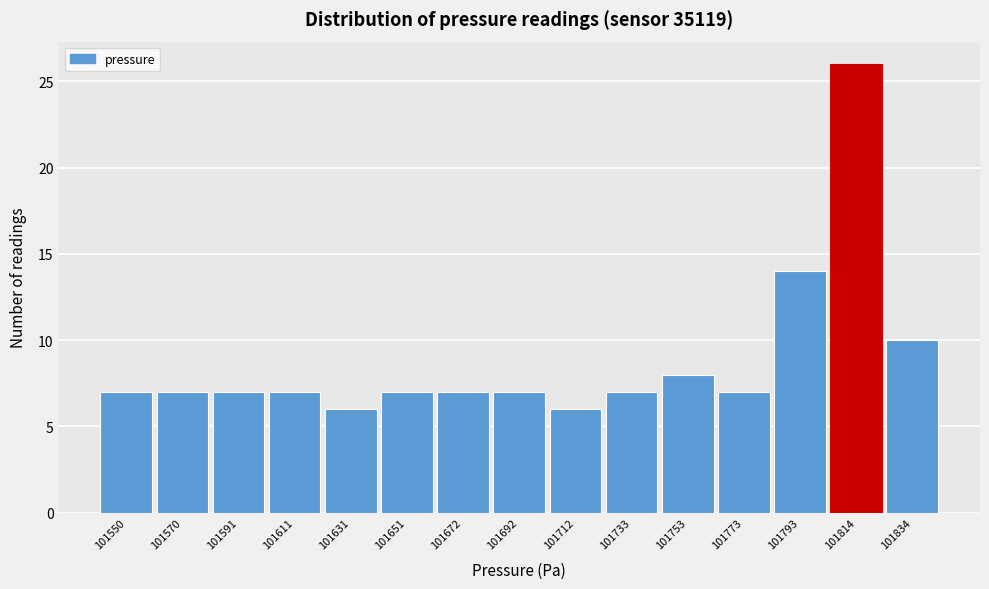

Reading left to right, what are all the values shown in this chart?

101550=7	101570=7	101591=7	101611=7	101631=6	101651=7	101672=7	101692=7	101712=6	101733=7	101753=8	101773=7	101793=14	101814=26	101834=10